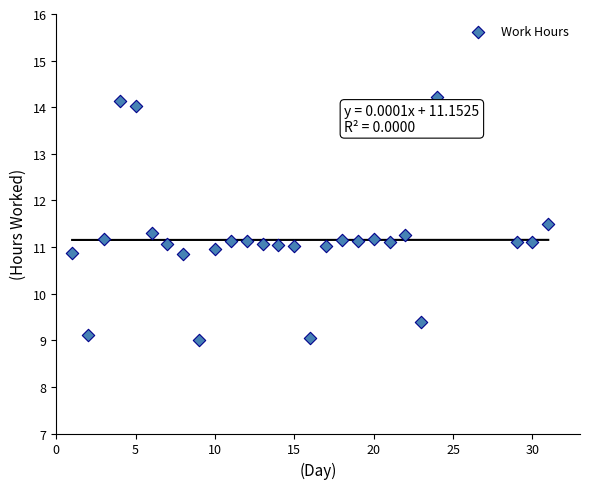

What is the range of X values (max minus min)?

30.0